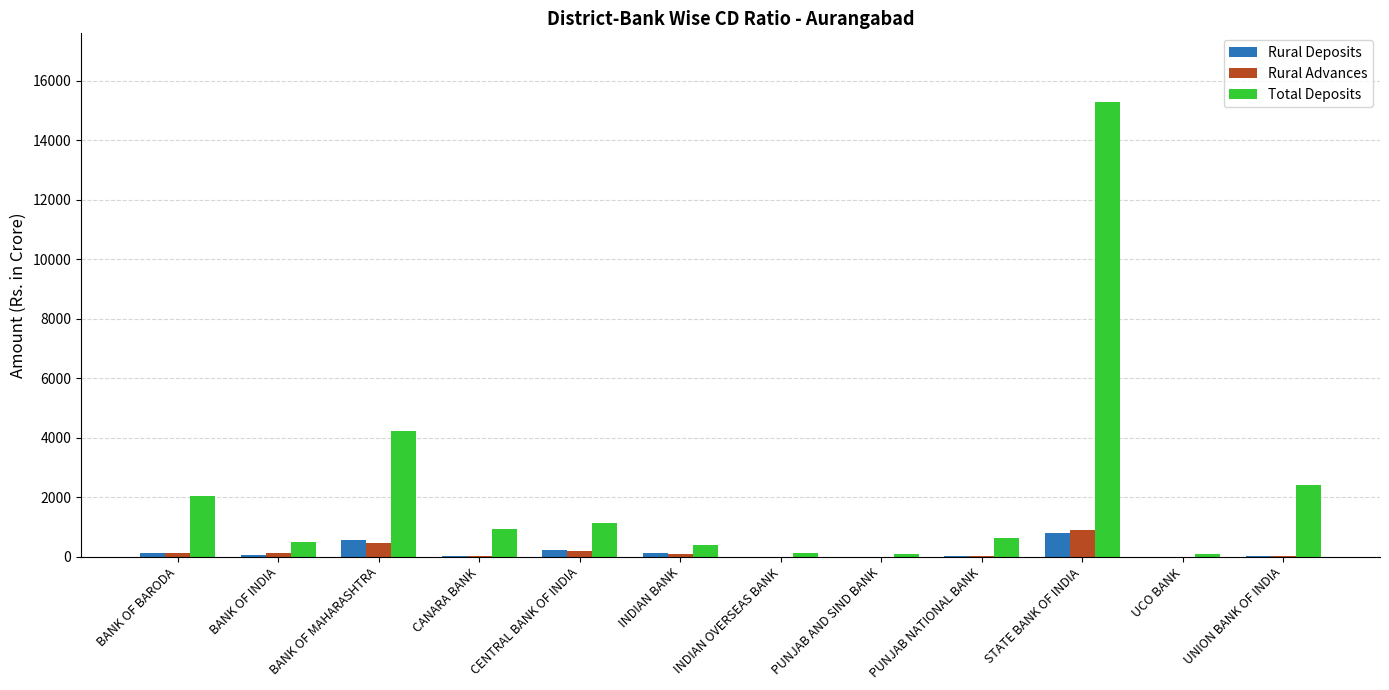

What is the greatest value displayed?

15304.8